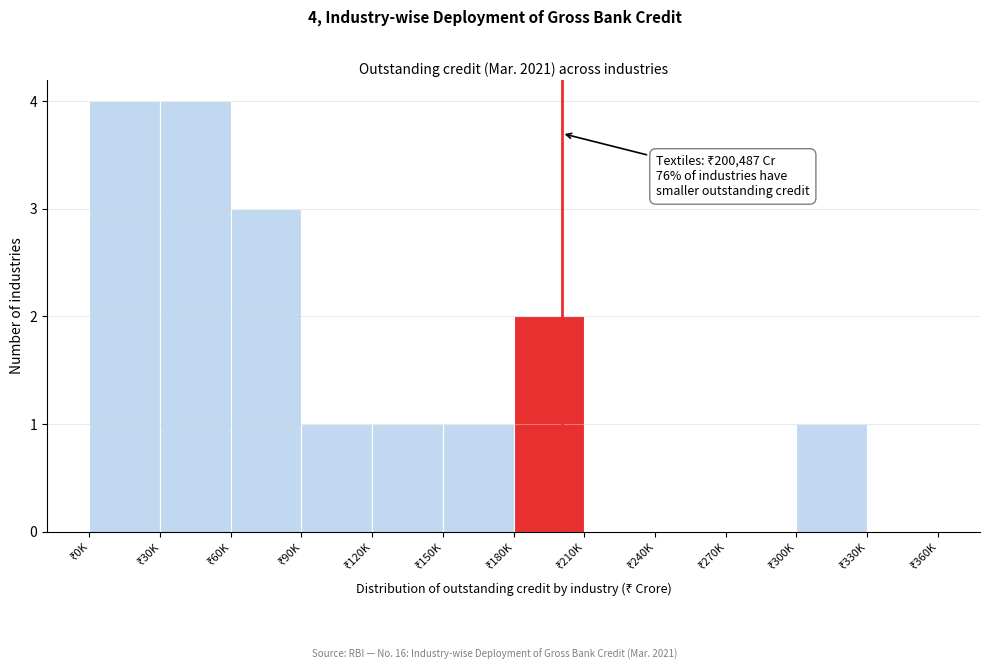

What is the maximum value shown in the chart?

4